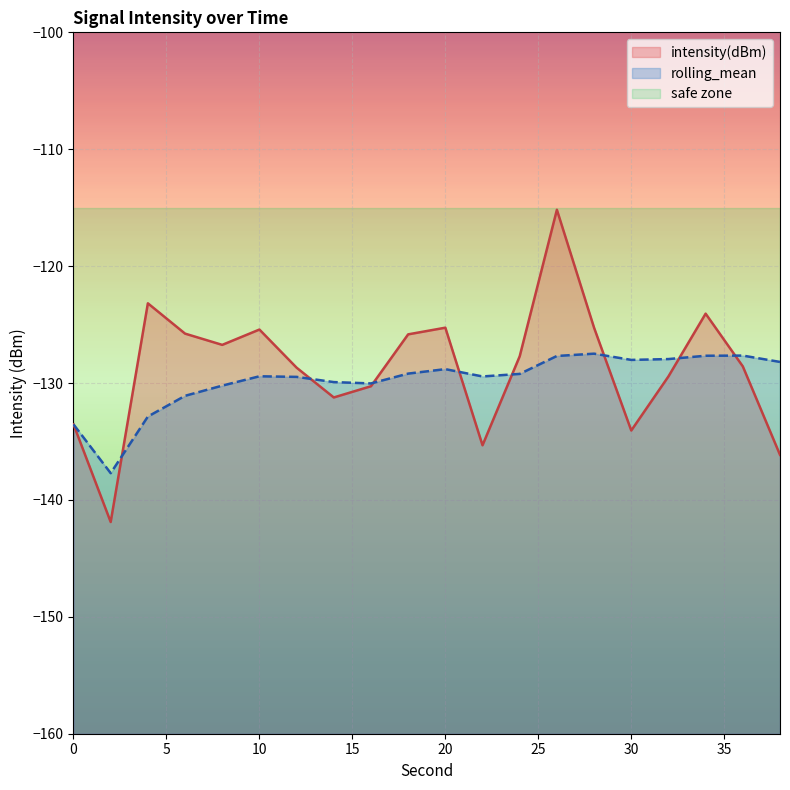

List the series in order of their overall mean, highest first.

intensity(dBm), rolling_mean